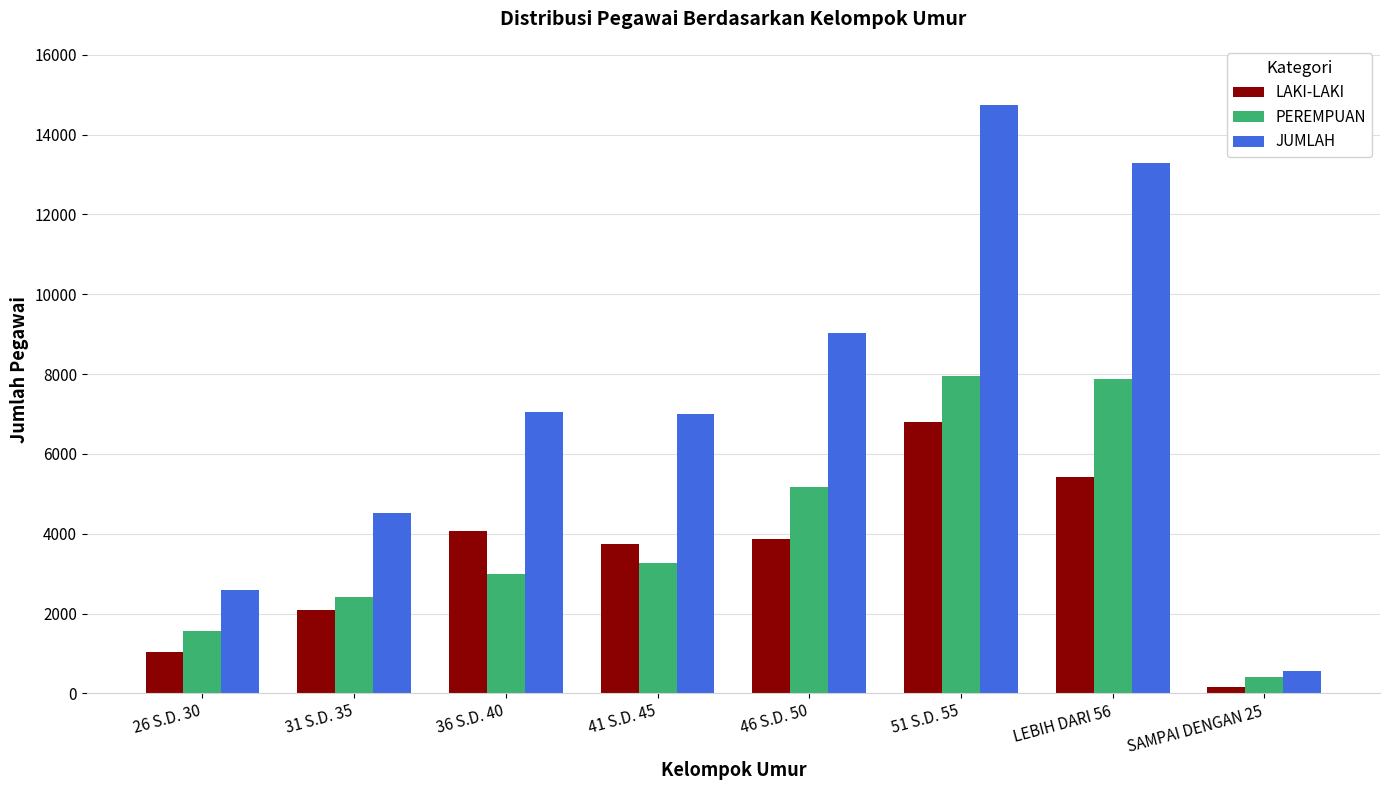

At which category is the sum across all series the highest?

51 S.D. 55